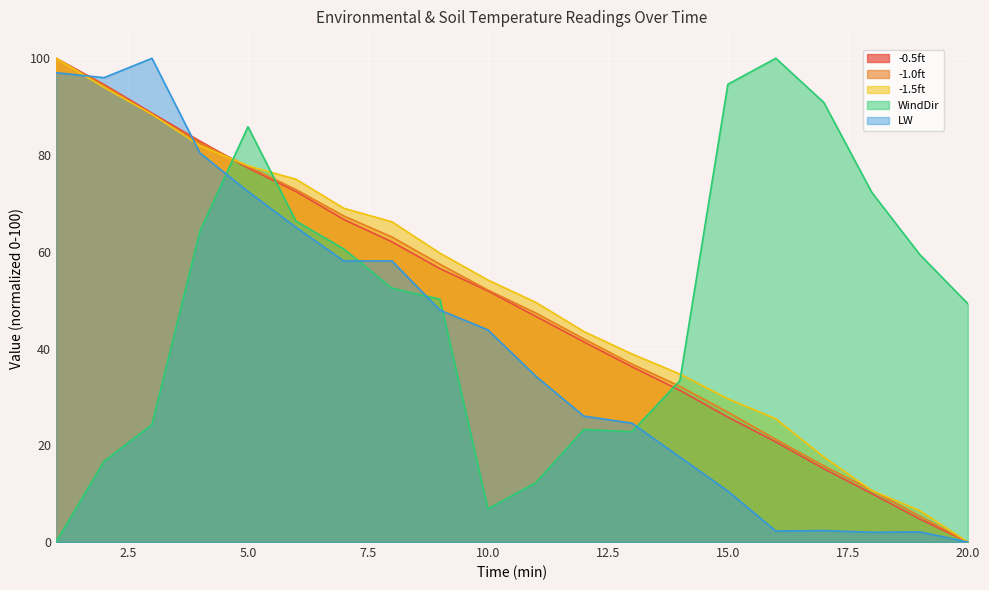

How many intersections are there between -1.5ft and LW?

2